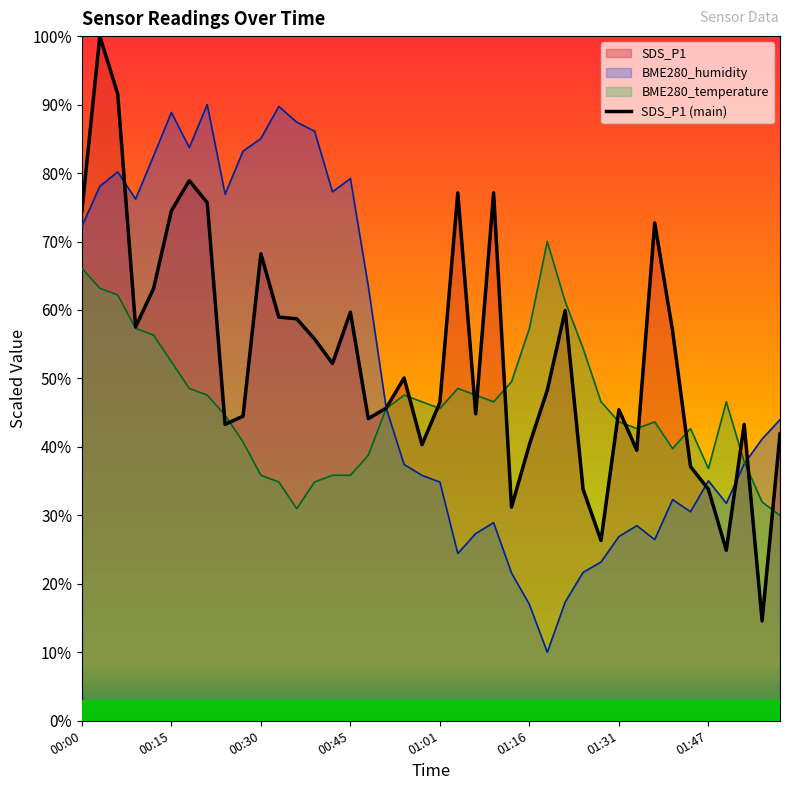

What are all the series names shown in the legend?

SDS_P1, BME280_humidity, BME280_temperature